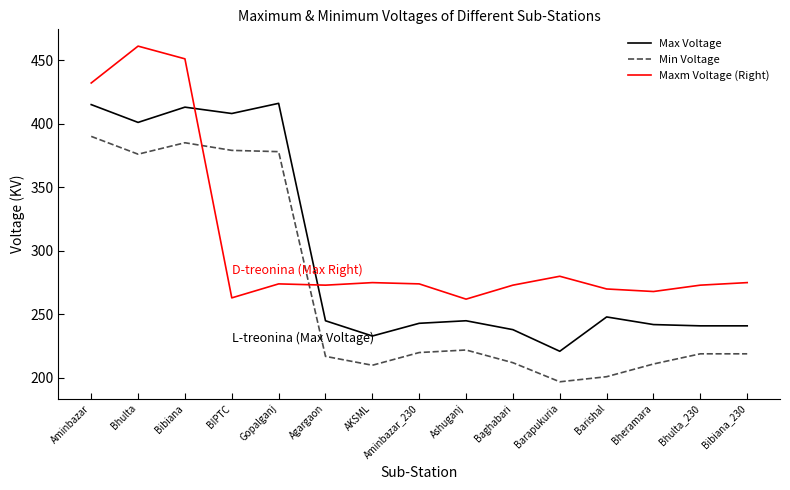

What is the difference between the highest and lowest values at AKSML?

65